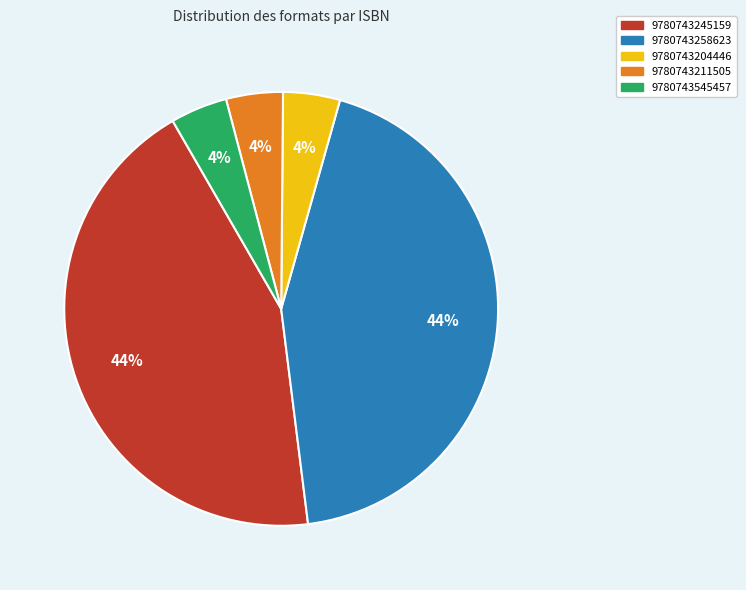

To the nearest percent, what portion does 9780743211505 represent?

4%